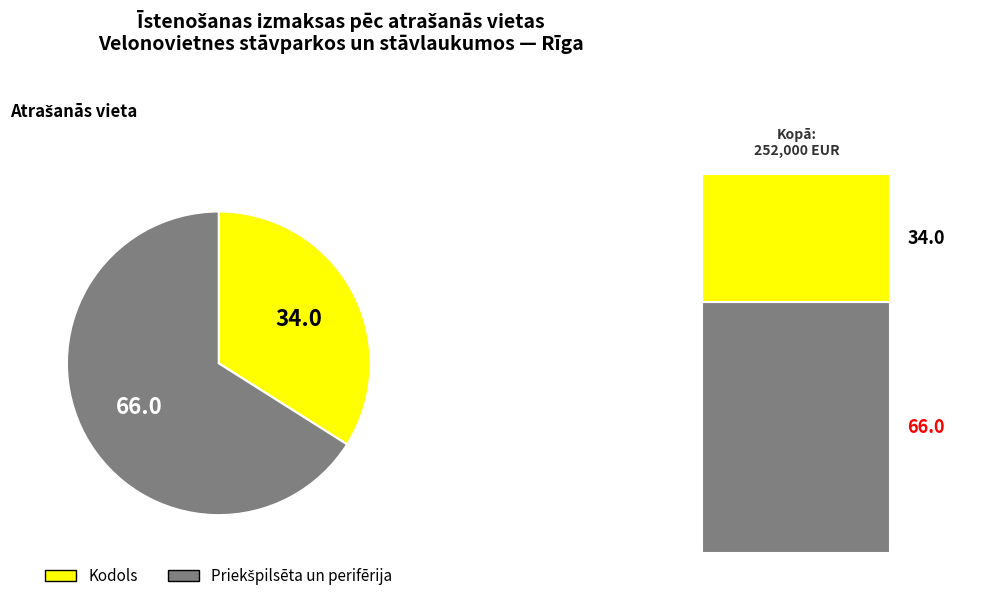

Is it true that Kodols is 43% of the pie?

False